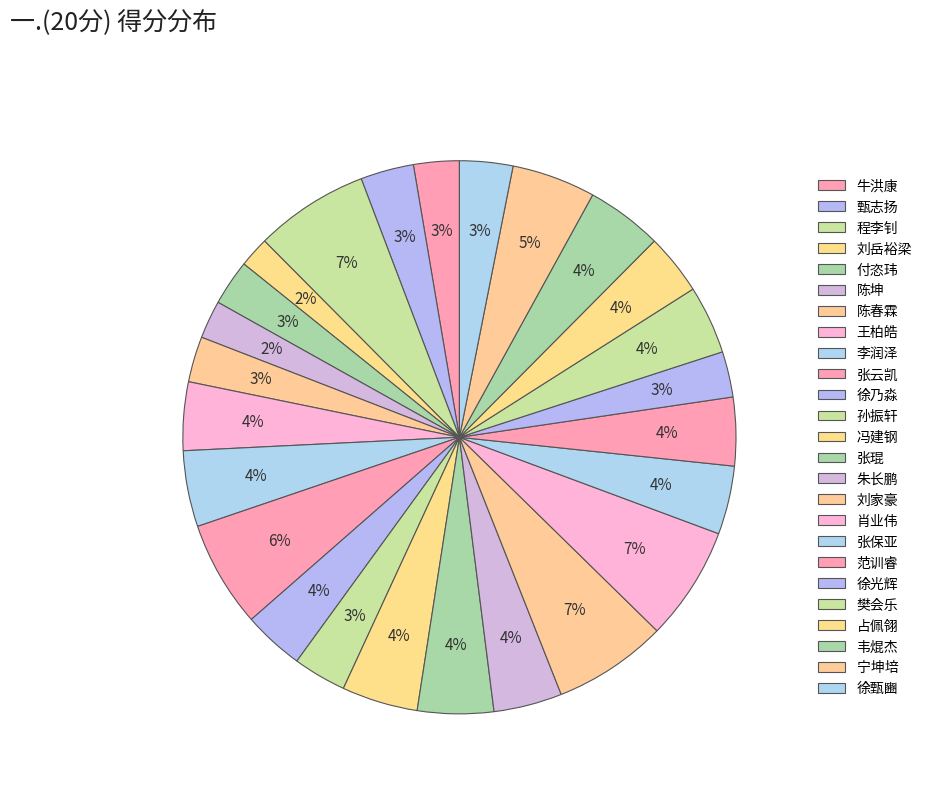

What percentage is the 朱长鹏 slice, to the nearest percent?

4%